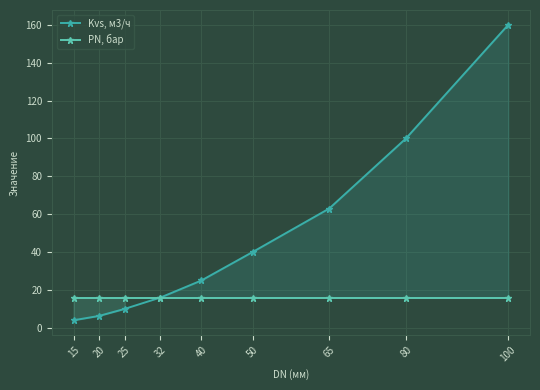

At which label does Kvs, м3/ч first exceed 25?

50